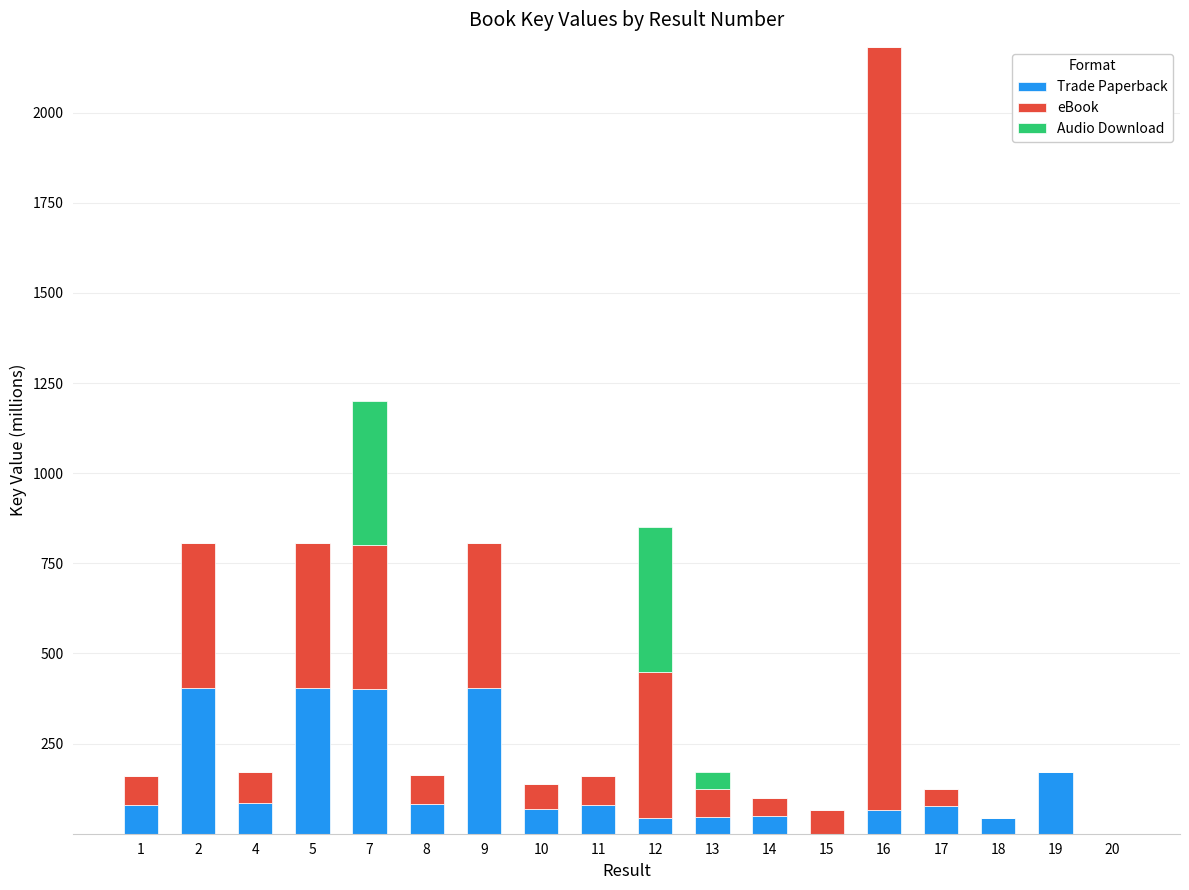

How many data points does each series have?

18